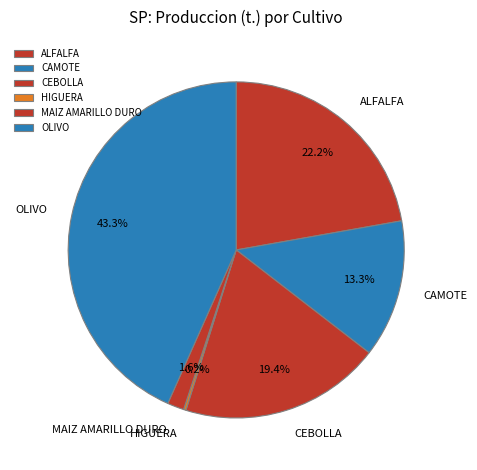

To the nearest percent, what is the average slice percentage?

17%